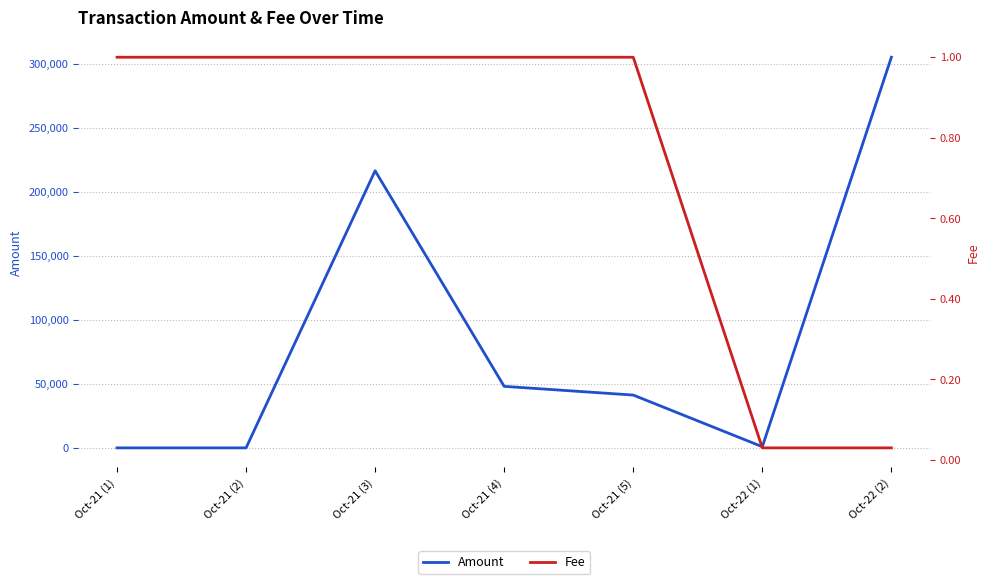

Rank the series by their maximum value, from lowest to highest.

Fee, Amount